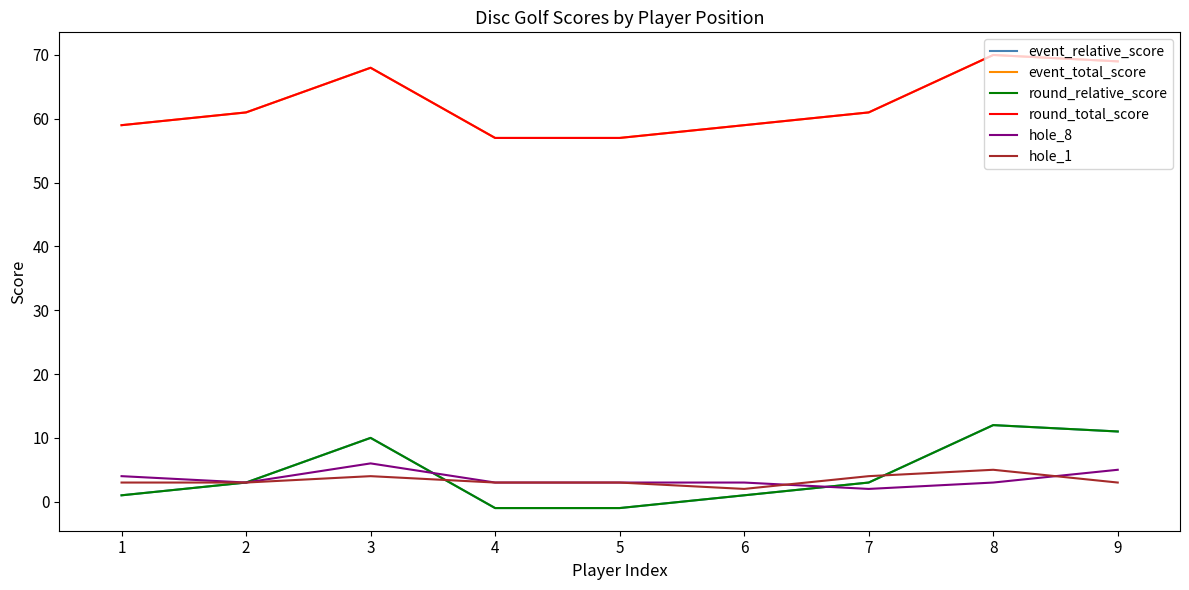

What is the value of the hole_8 point at the 7th from the left?

2